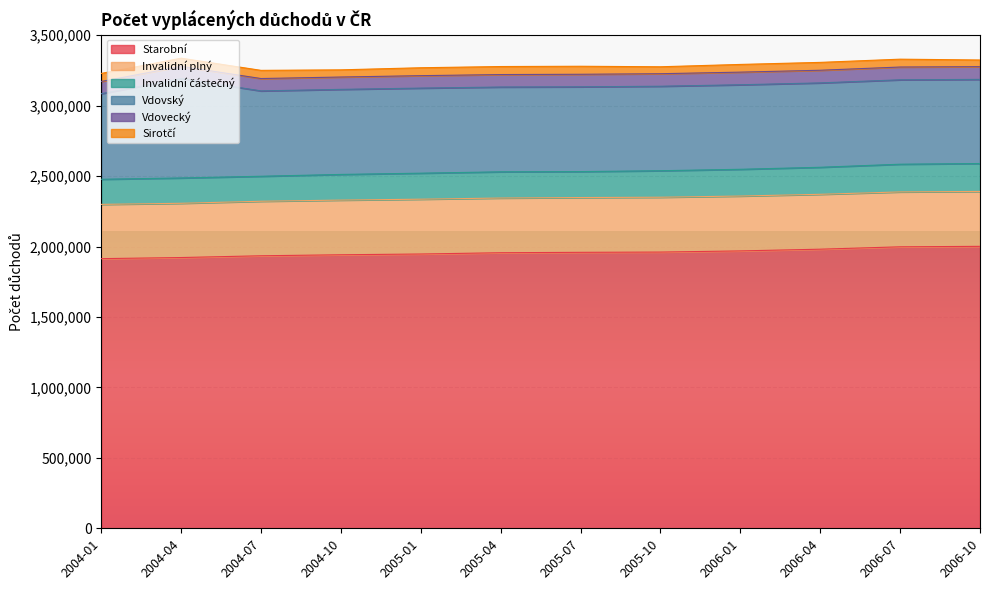

At which label does Vdovský first exceed 601891?

2004-01